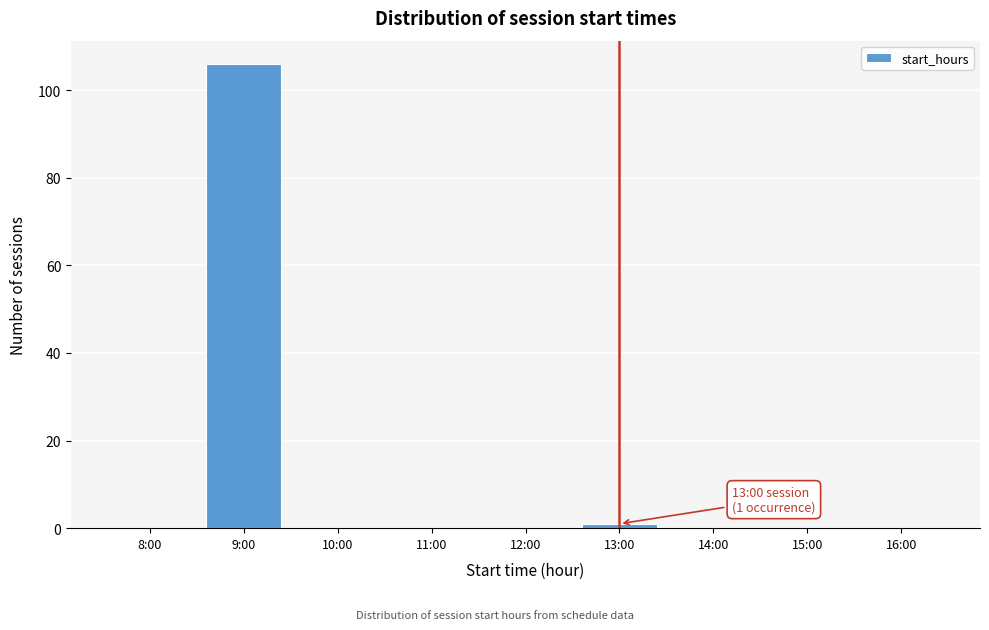

Reading left to right, list all the values displayed in this chart.

8:00=0	9:00=106	10:00=0	11:00=0	12:00=0	13:00=1	14:00=0	15:00=0	16:00=0